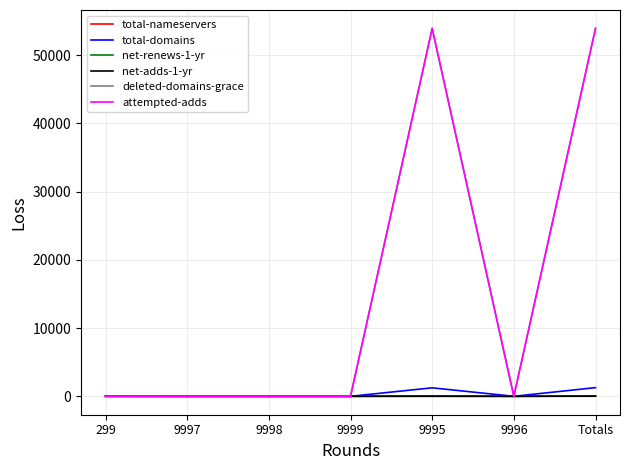

Is the value of net-renews-1-yr at Totals greater than the value of attempted-adds at Totals?

No